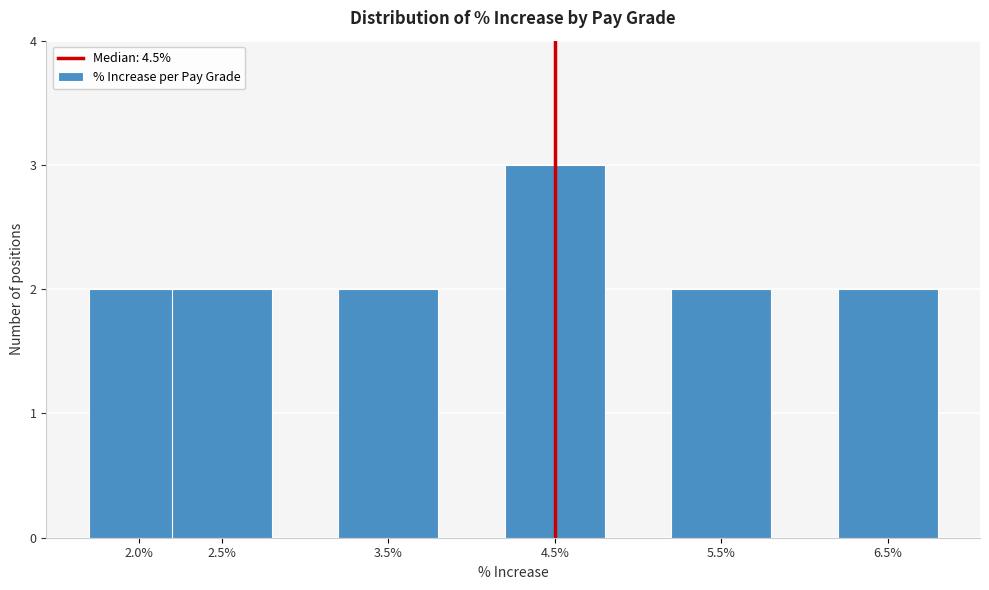

Reading left to right, extract all data points from this chart.

2	2	2	3	2	2